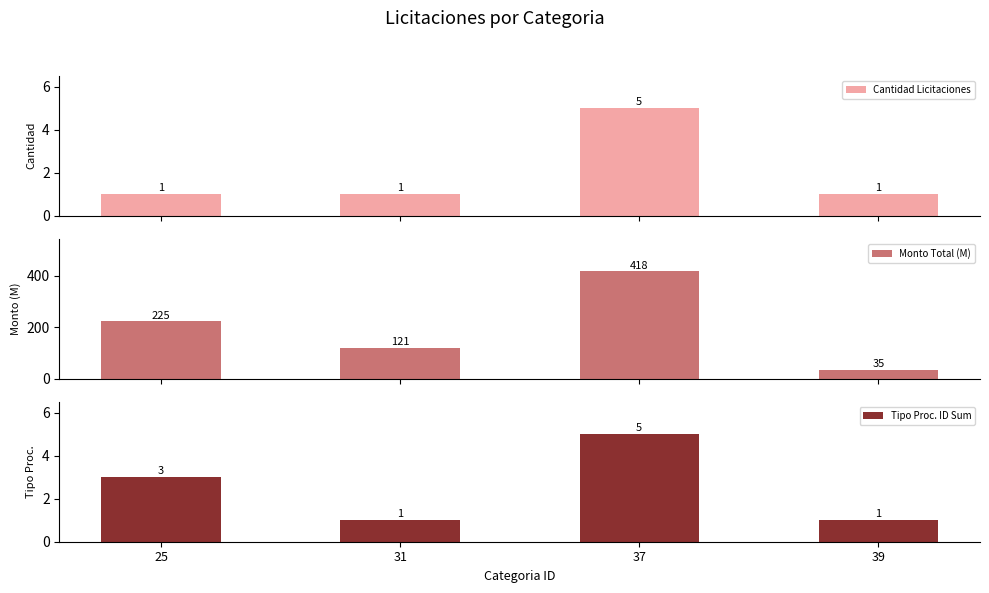

What are all the series names shown in the legend?

Cantidad Licitaciones, Monto Total (M), Tipo Proc. ID Sum